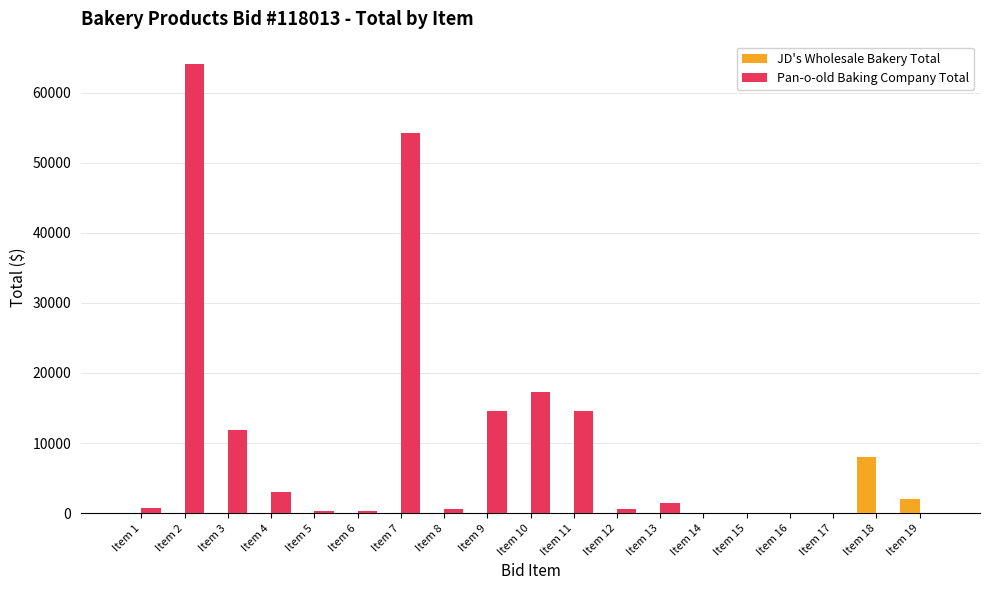

What is the total value across all series at Item 3?

11849.8